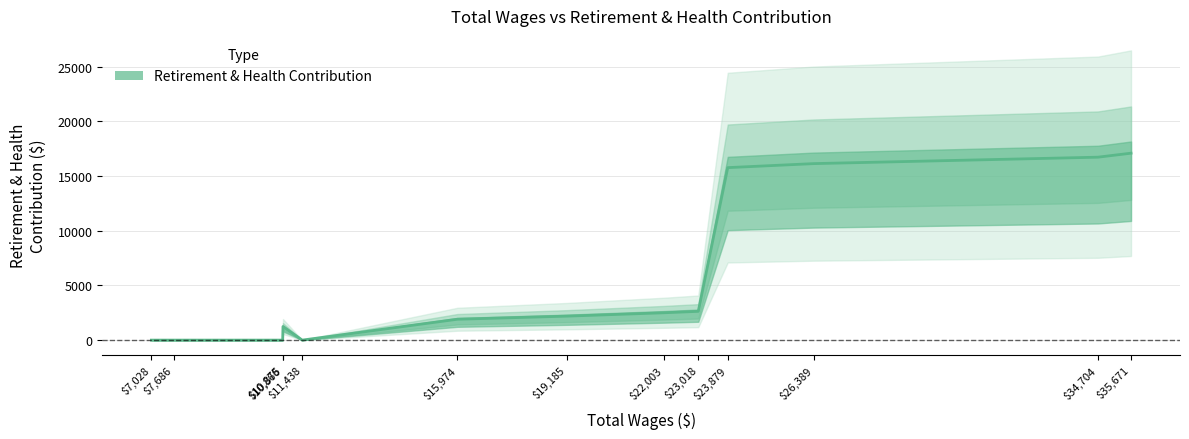

How many data points does each series have?

13